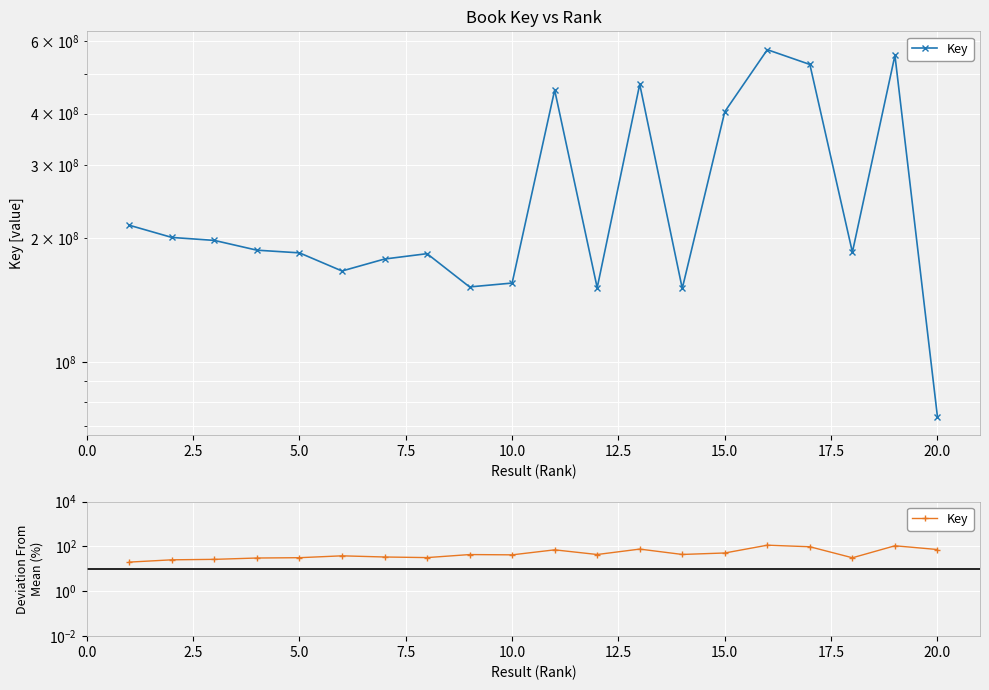

What is the sum of all values?

1026.6